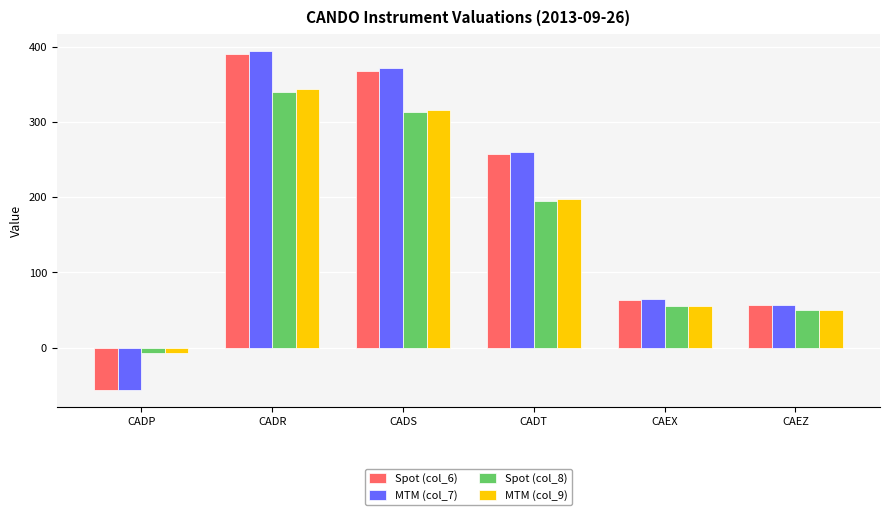

Are the bars grouped side by side (vs. stacked)?

Yes